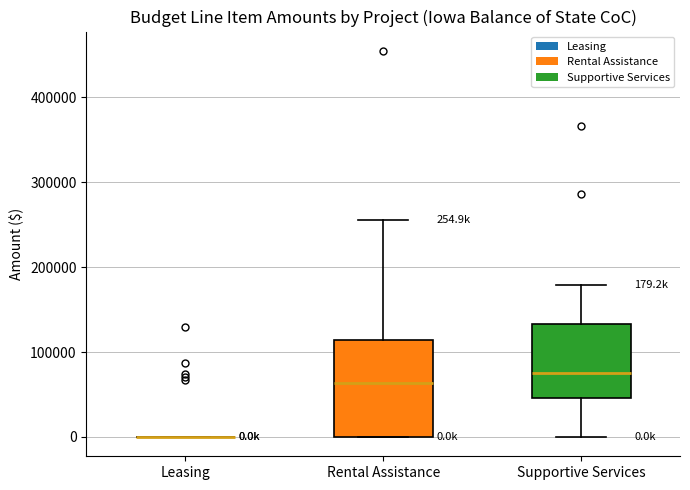

Which box is the tallest, from its lower edge to its upper edge?

Rental Assistance